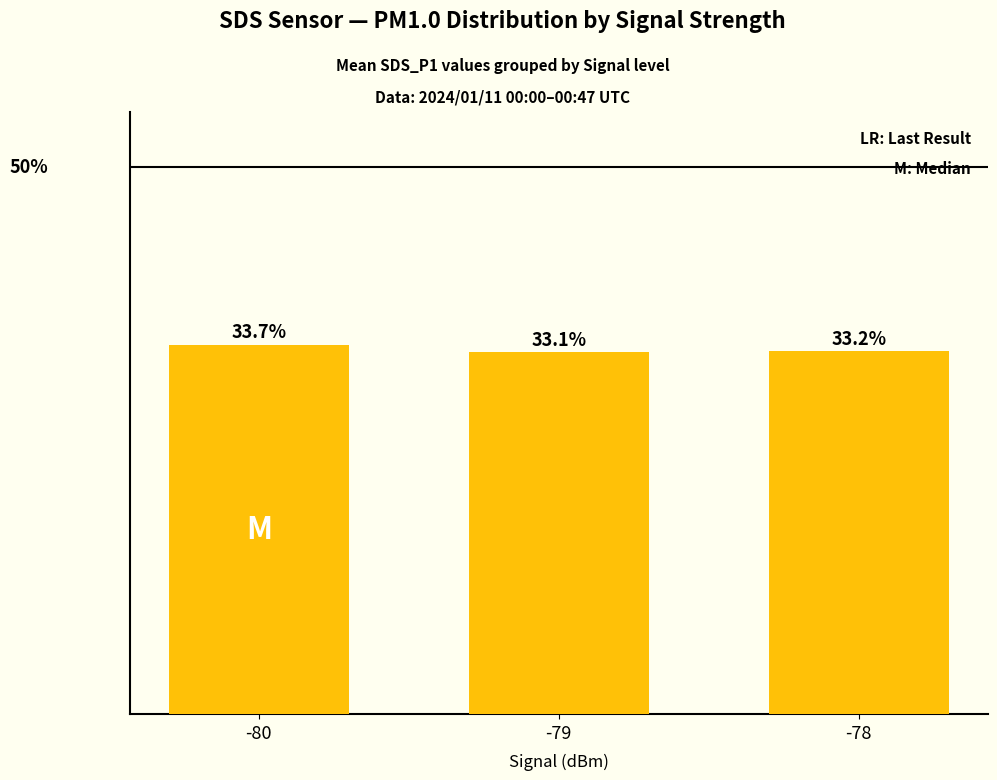

Rank the categories by value from highest to lowest.

-80, -78, -79